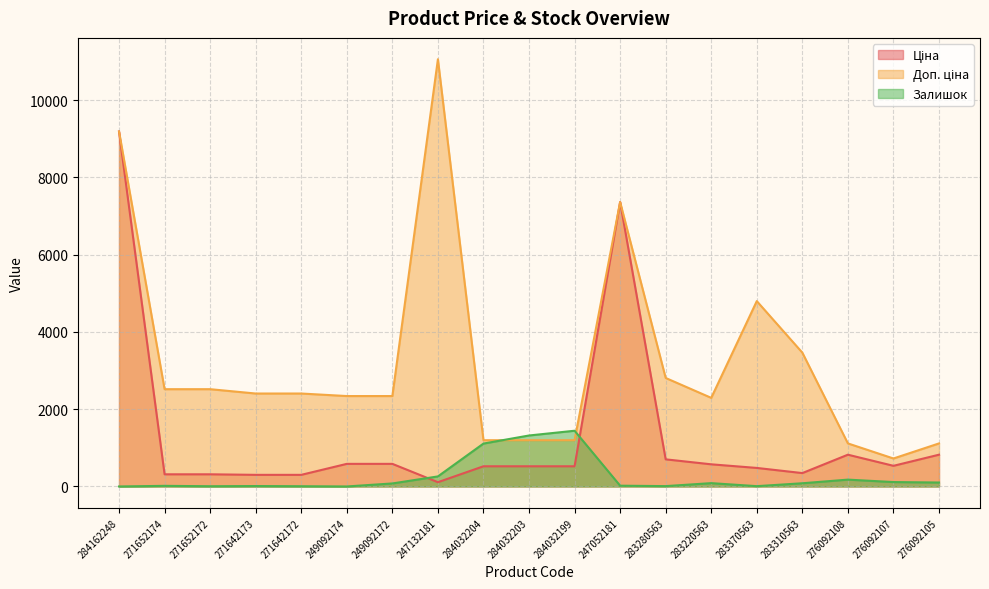

What are all the series names shown in the legend?

Ціна, Доп. ціна, Залишок